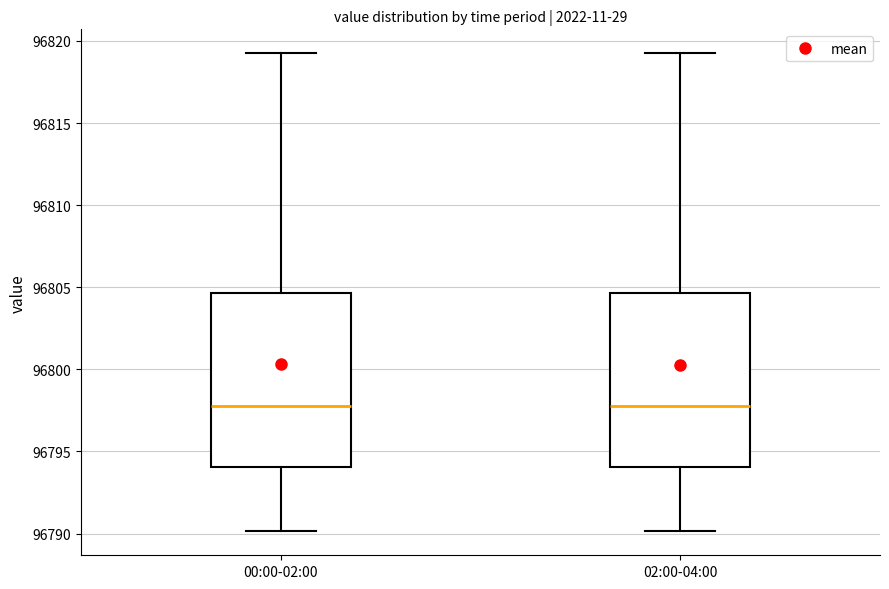

Reading left to right, transcribe this box plot: for each box, give where its median line is, the range the box spans, and where its two whiskers end, as read against the y-axis. The values are not printed on the chart, so give them approximately, as read against the axis.

00:00-02:00: median 96798.0, box 96794.0 to 96804.5, whiskers 96790.0 to 96819.5
02:00-04:00: median 96798.0, box 96794.0 to 96804.5, whiskers 96790.0 to 96819.5